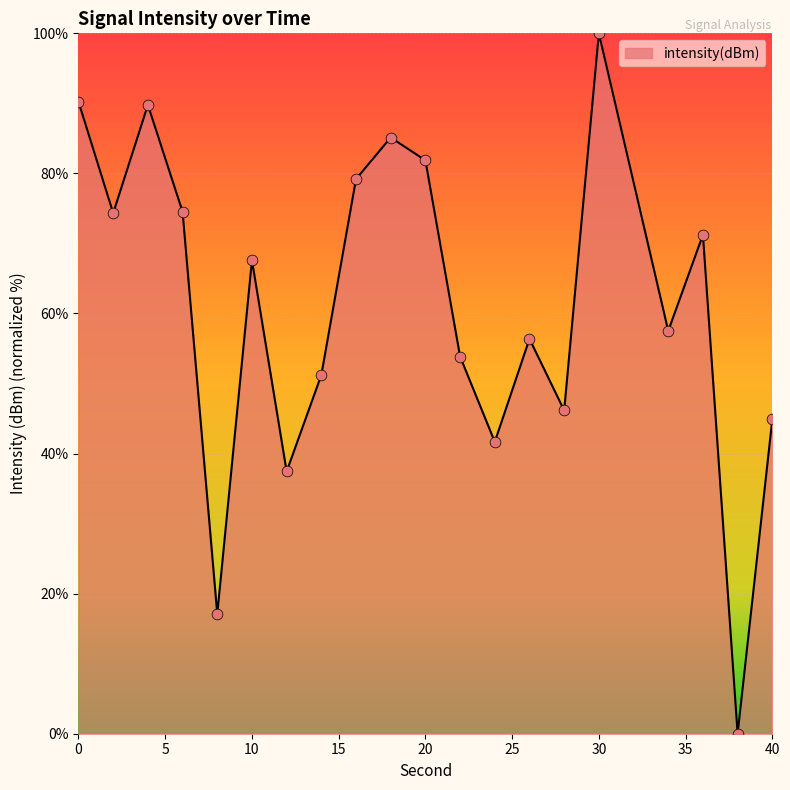

What is the maximum value shown in the chart?

100.0